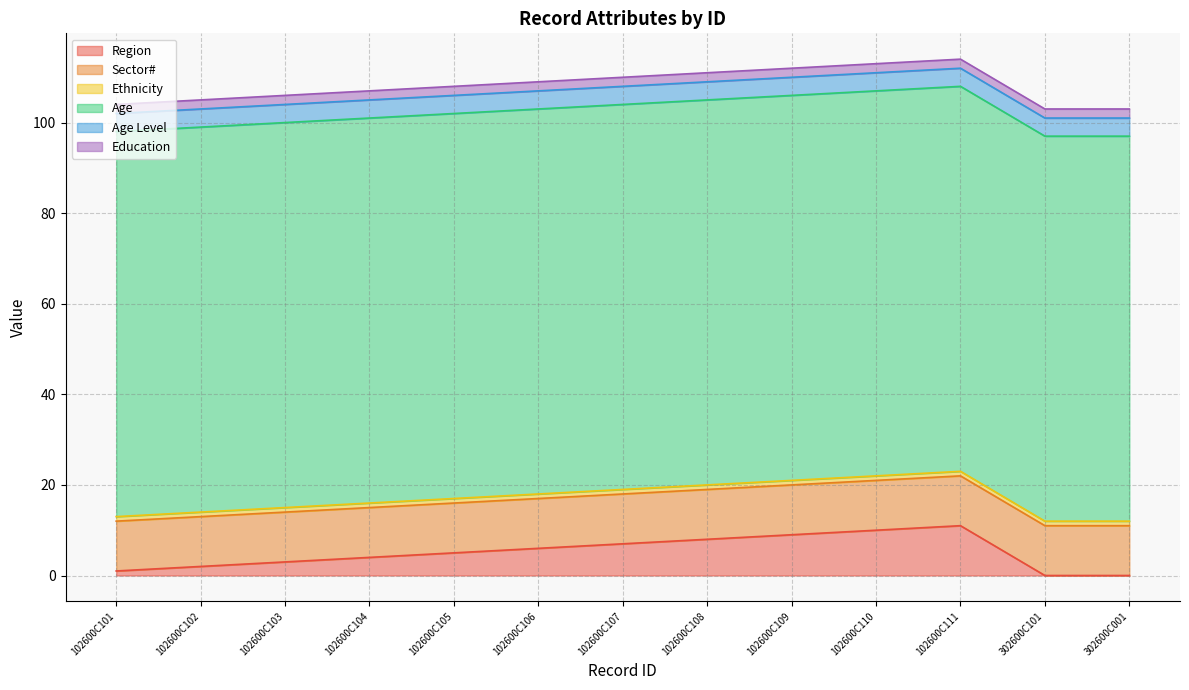

At how many categories does at least one series exceed 65?

13